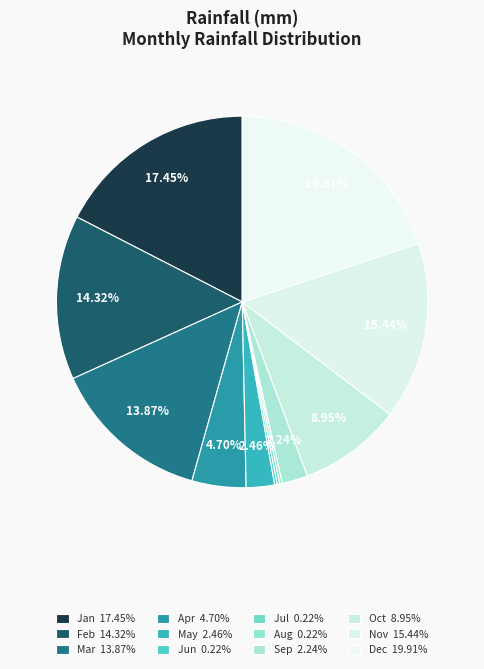

To the nearest percent, what portion does May represent?

2%